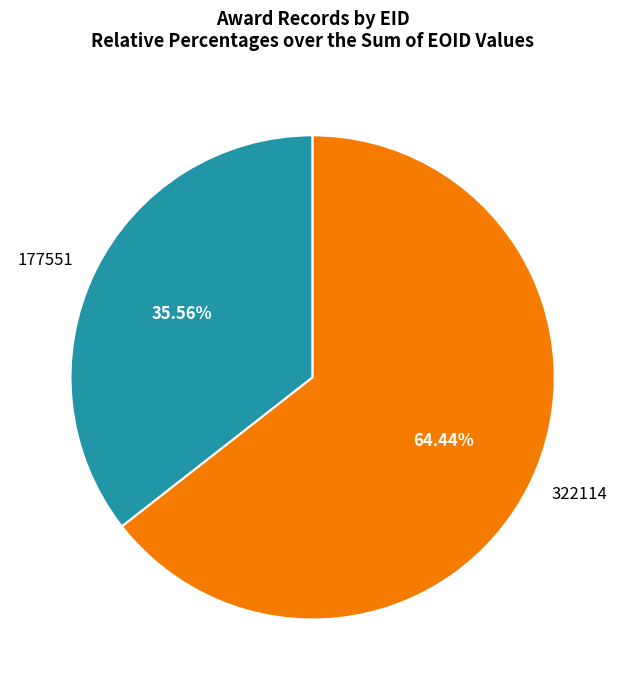

Count the number of slices in the pie.

2